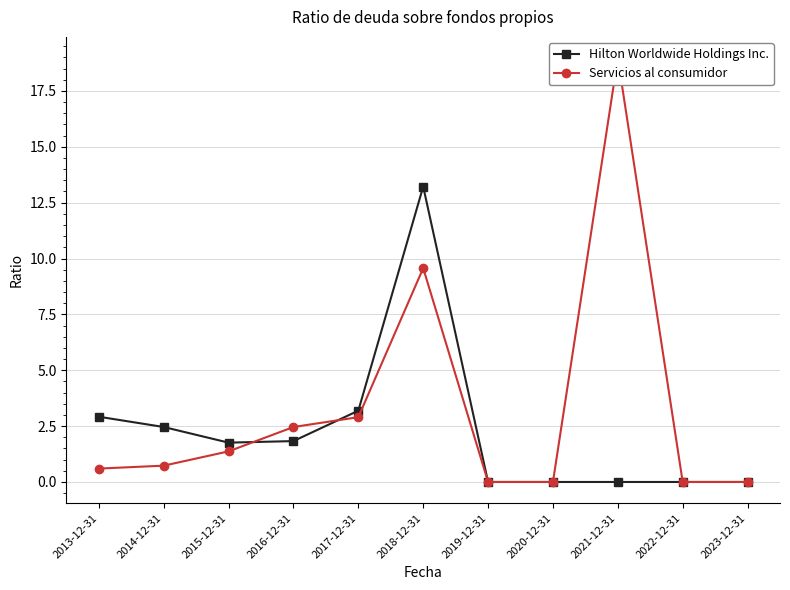

Between 2013-12-31 and 2022-12-31, which series saw the biggest shift?

Hilton Worldwide Holdings Inc.